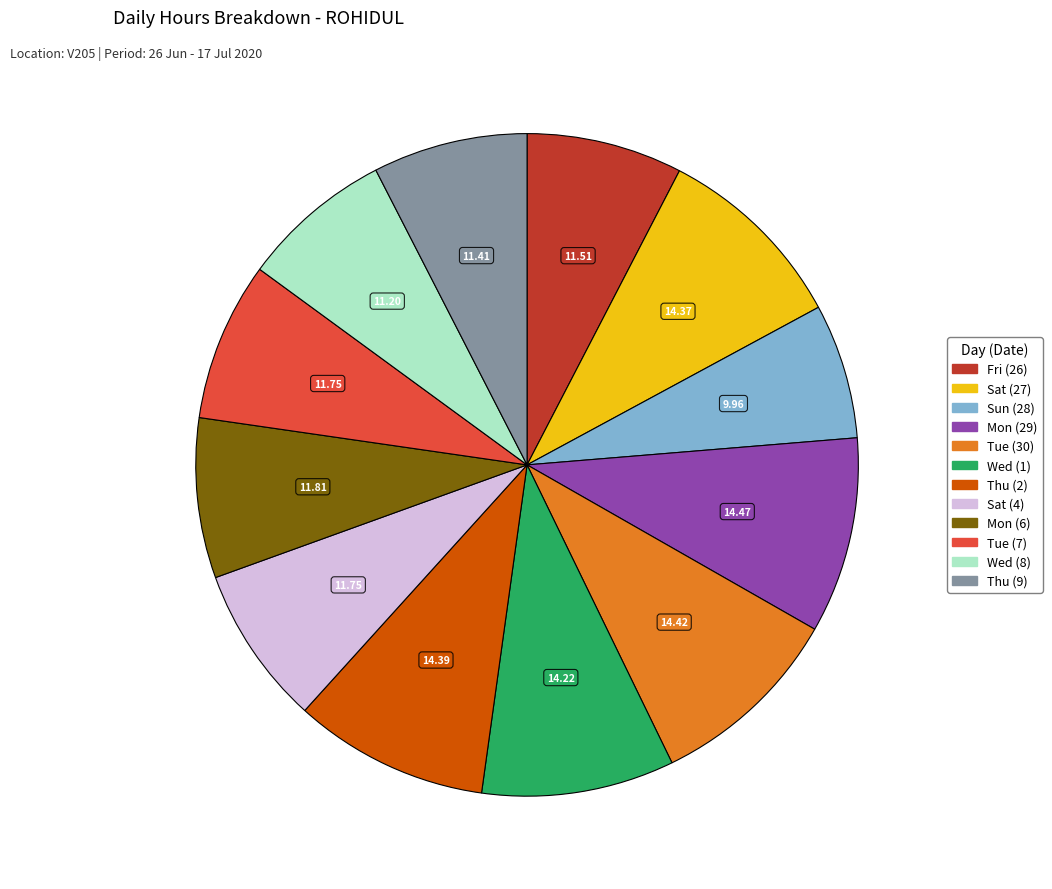

Is there a majority slice in this chart?

No